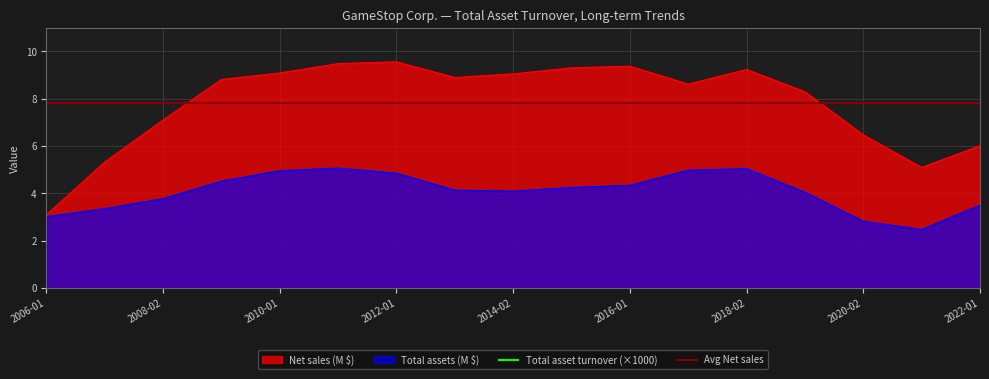

True or false: Total asset turnover and Net sales intersect in this chart.

False